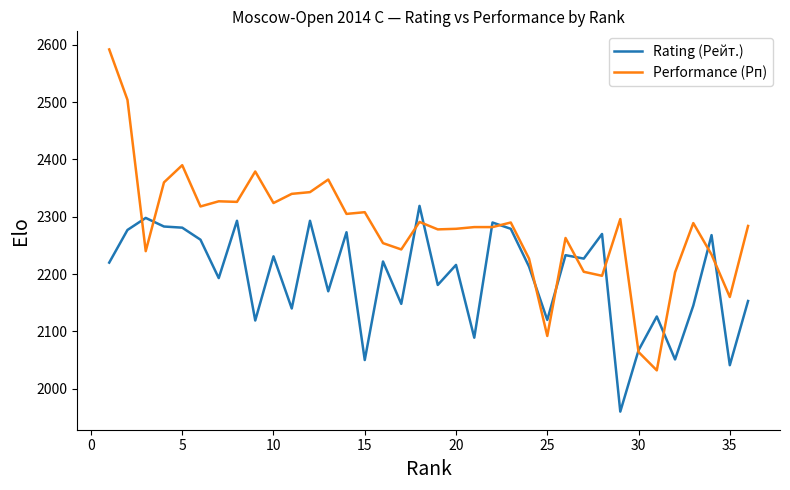

Which series has the widest spread of values?

Performance (Рп)